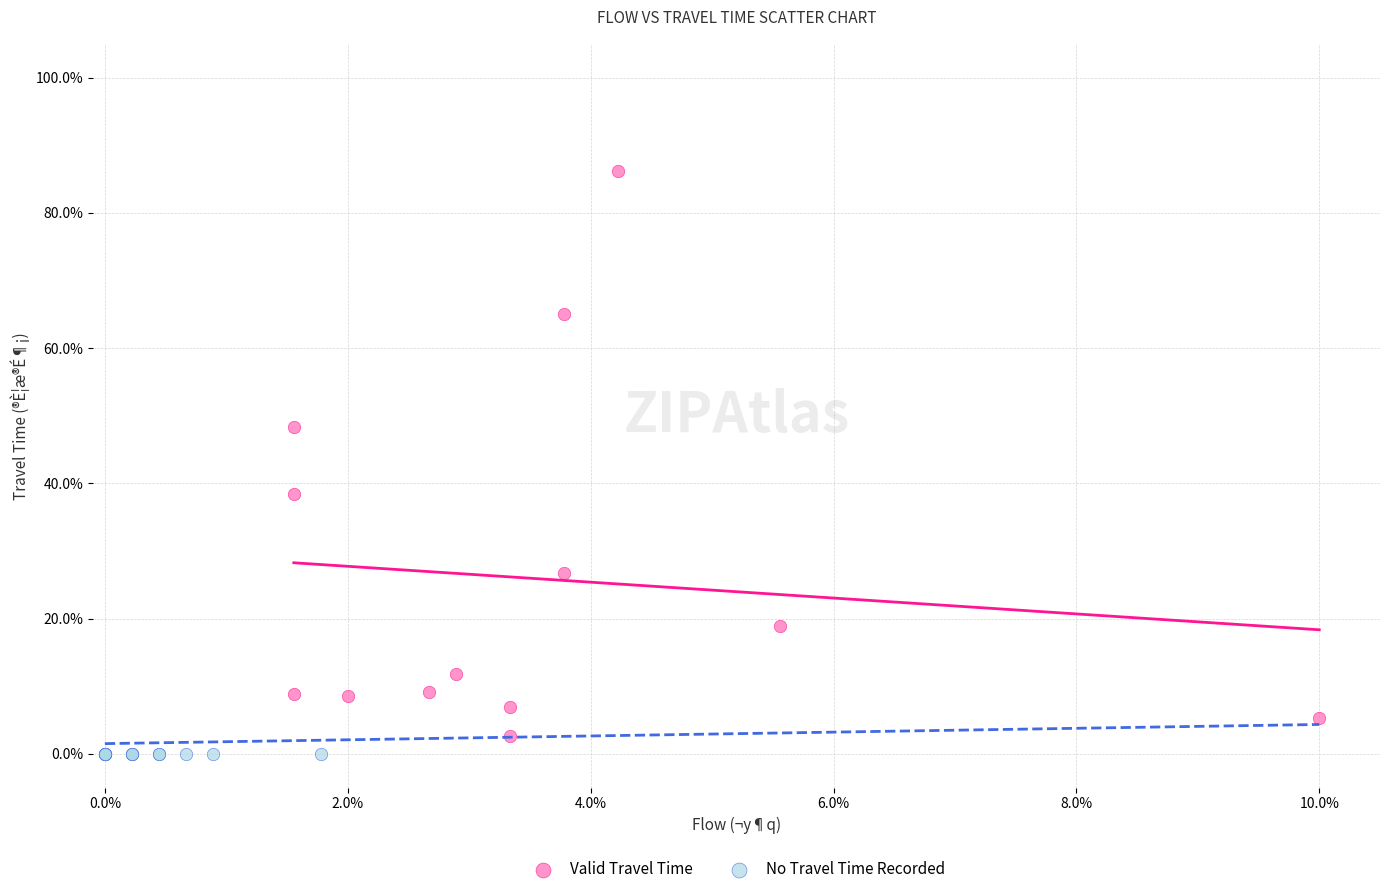

Which series contains the highest Y value?

Valid Travel Time